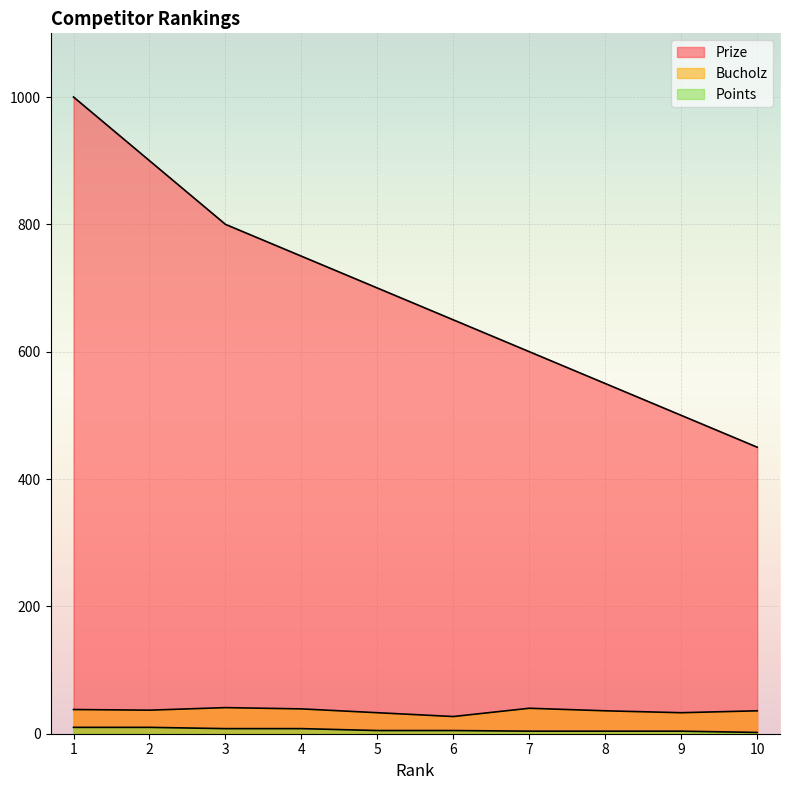

Which has a higher value, 2 or 7?

2